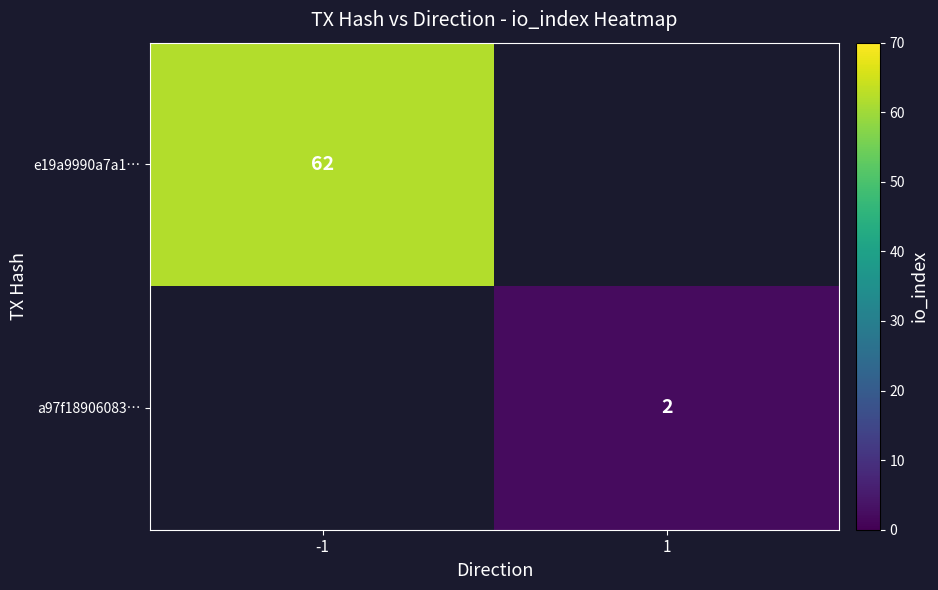

The a97f18906083… series shows 2 at 1. True or false?

True